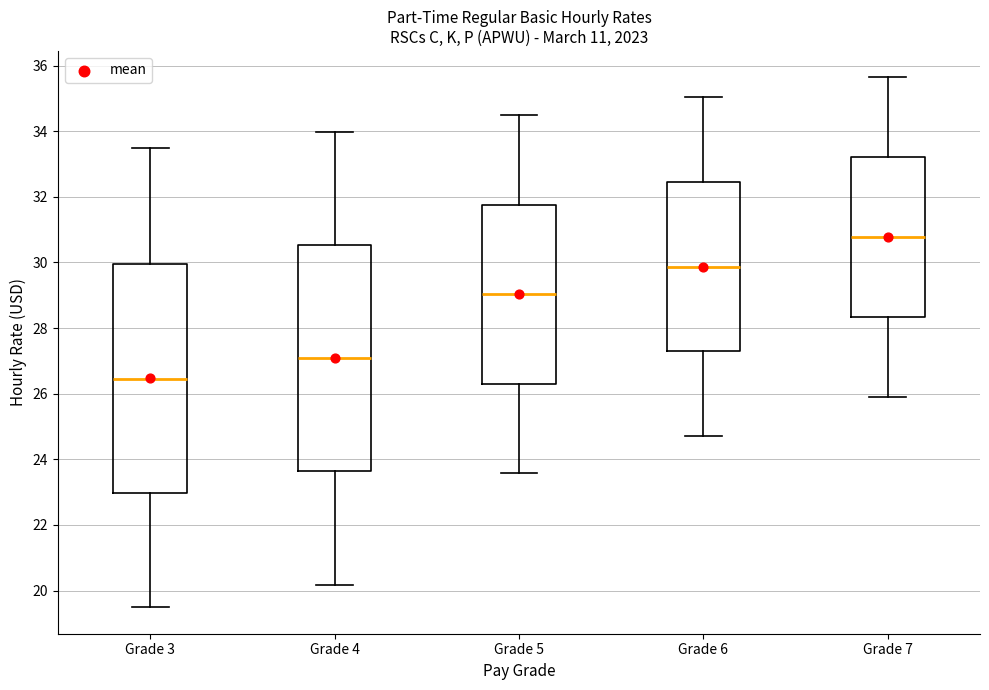

Where is the upper edge of the box for Grade 5 on the y-axis? The values are not printed on the chart, so give them approximately, as read against the axis.

31.8